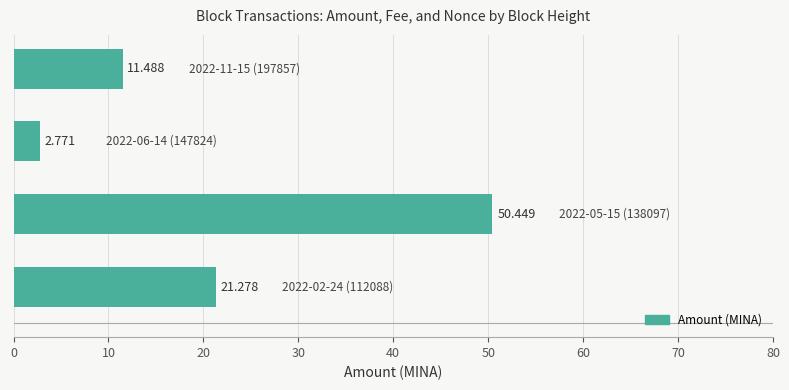

How many values exceed 21?

2